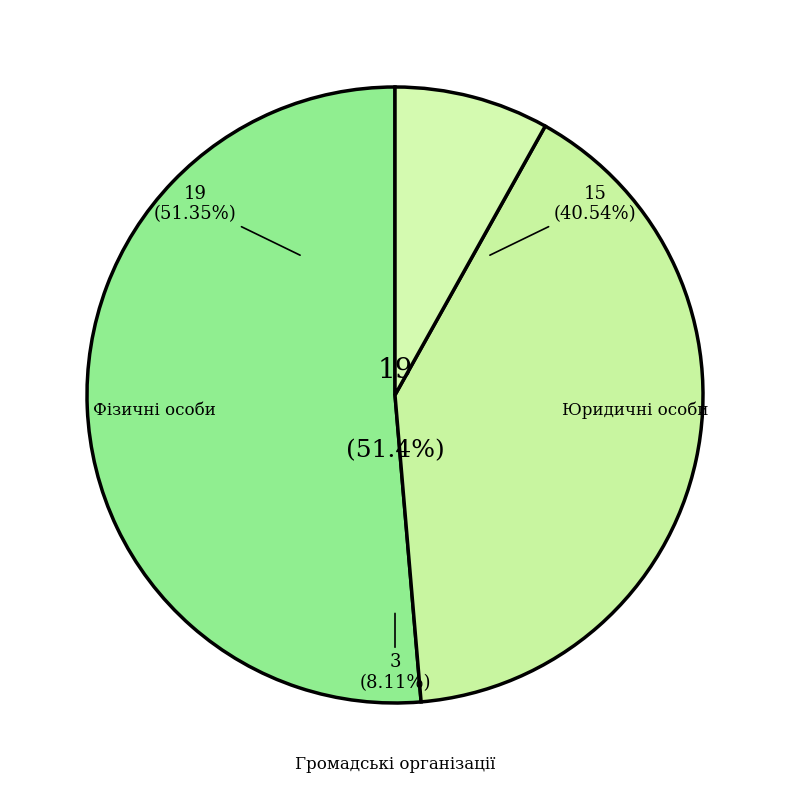

Is it true that Юридичні особи is 47% of the pie?

False